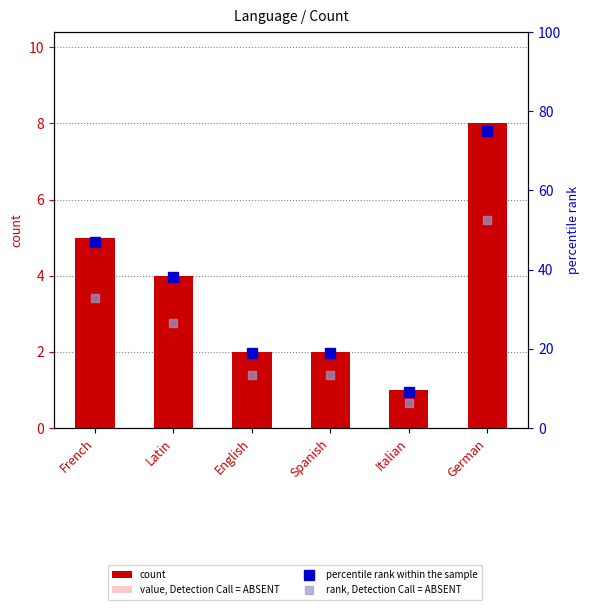

What is the approximate value of rank, Detection Call = ABSENT at Latin?

26.6